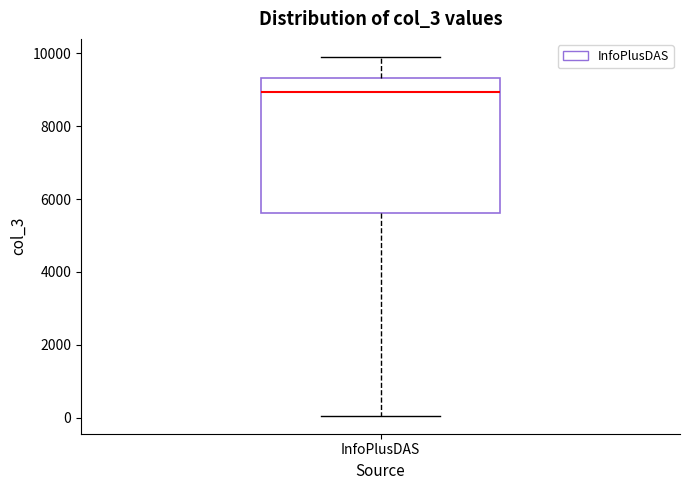

Read this box plot against the y-axis: the position of the median line, the range covered by the box, and the ends of both whiskers. The values are not printed on the chart, so give them approximately, as read against the axis.

median 9000, box 5600 to 9400, whiskers 0 to 10000